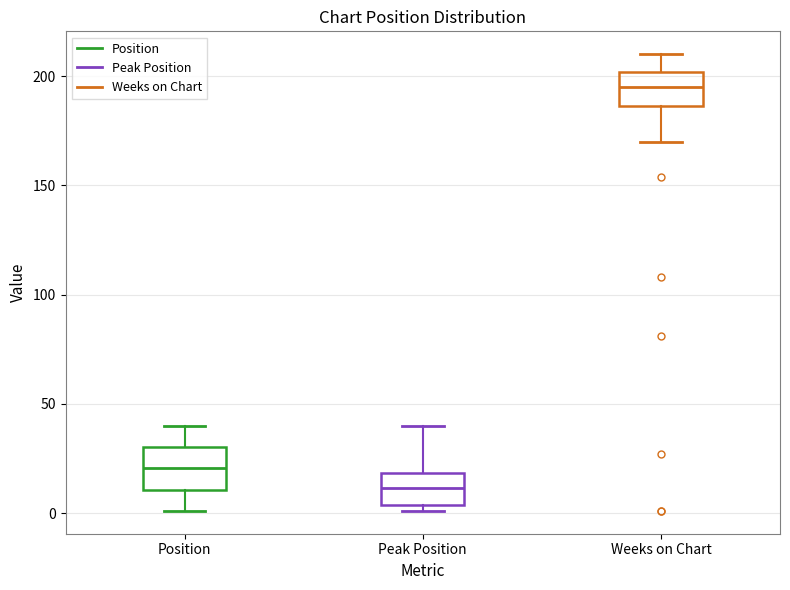

Reading left to right, transcribe this box plot: for each box, give where its median line is, the range the box spans, and where its two whiskers end, as read against the y-axis. The values are not printed on the chart, so give them approximately, as read against the axis.

Position: median 20, box 10 to 30, whiskers 0 to 40
Peak Position: median 10, box 5 to 20, whiskers 0 to 40
Weeks on Chart: median 195, box 185 to 200, whiskers 170 to 210